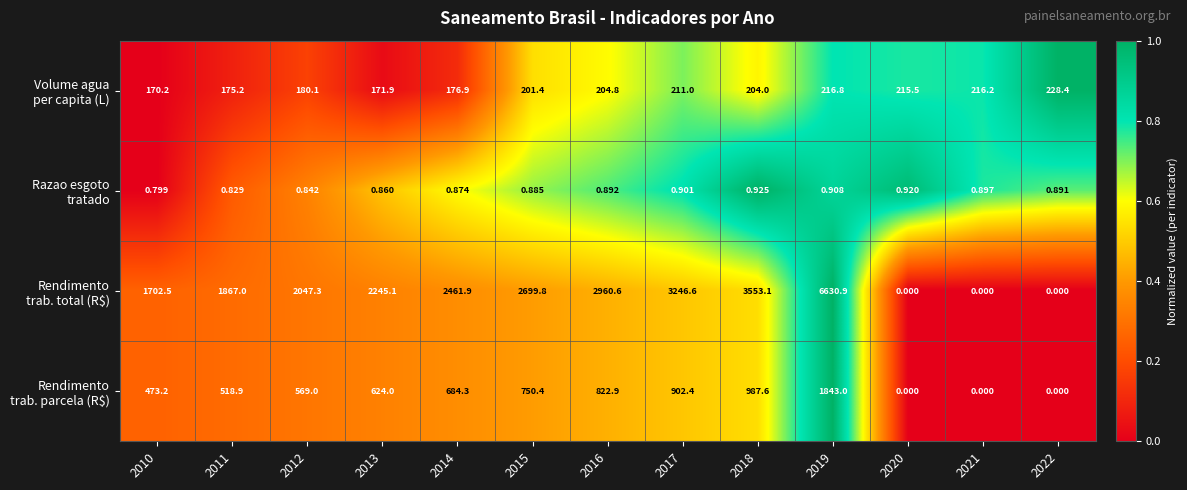

How many categories are shown in the chart?

13